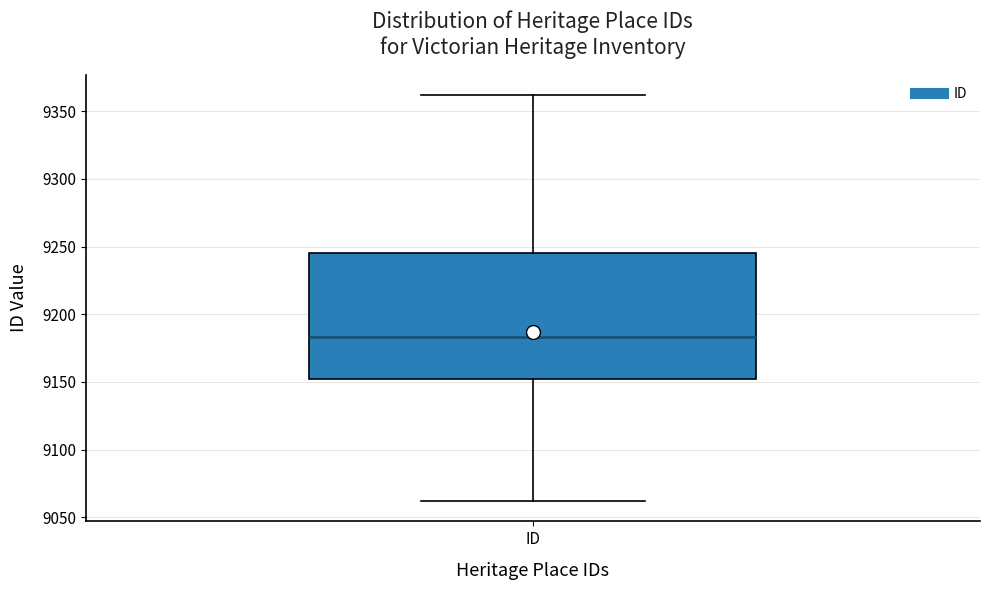

Read this box plot against the y-axis: the position of the median line, the range covered by the box, and the ends of both whiskers. The values are not printed on the chart, so give them approximately, as read against the axis.

median 9185, box 9150 to 9245, whiskers 9060 to 9360